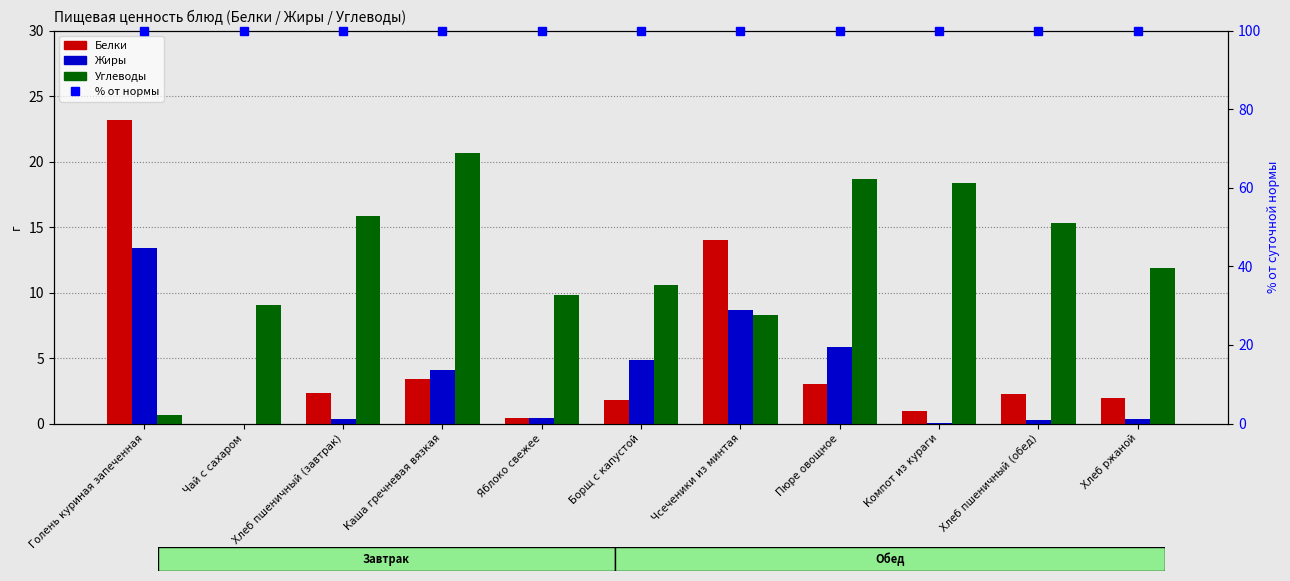

Are the bars horizontal?

No